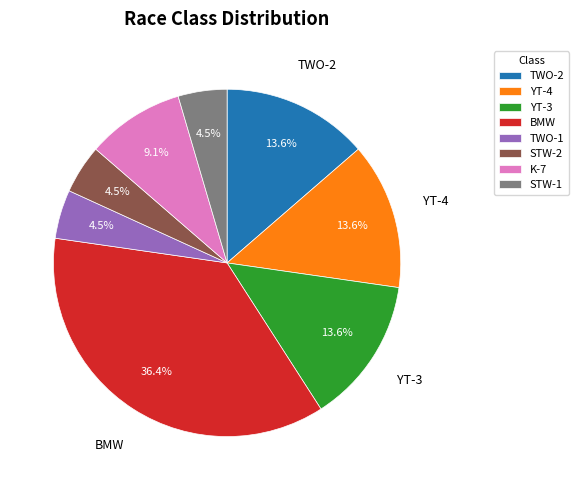

To the nearest percent, what is the difference between the largest and smallest slice percentages?

32%